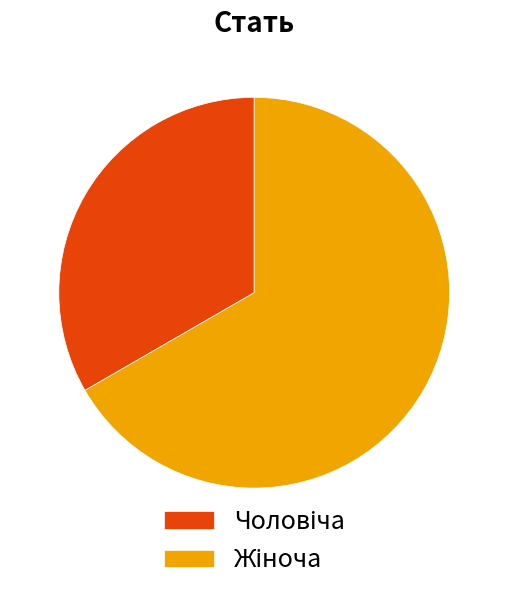

Does any single category account for the majority?

Yes